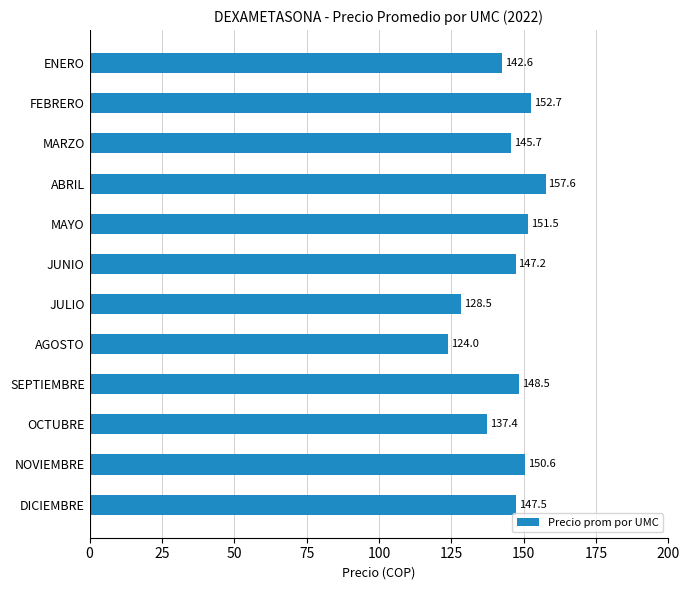

How many data points are less than 147?

5